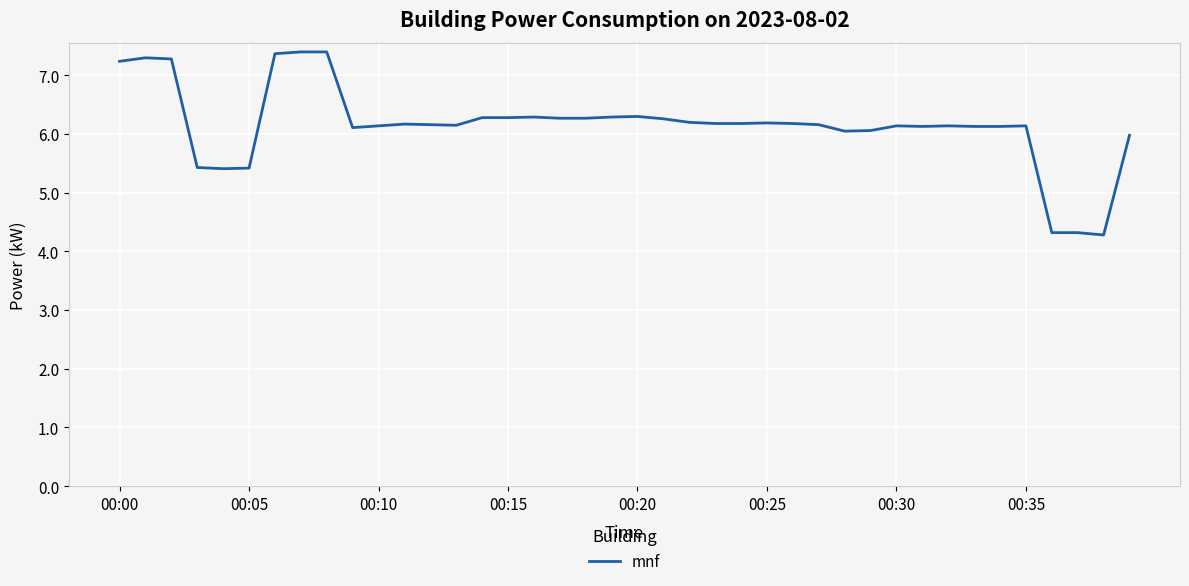

What is the difference between the maximum and minimum values?

3.1